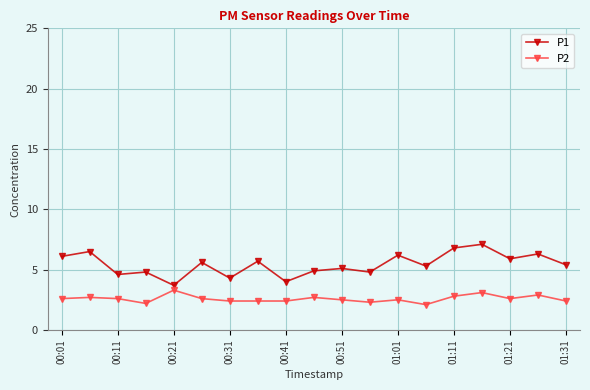

What is the minimum value for P1?

3.7